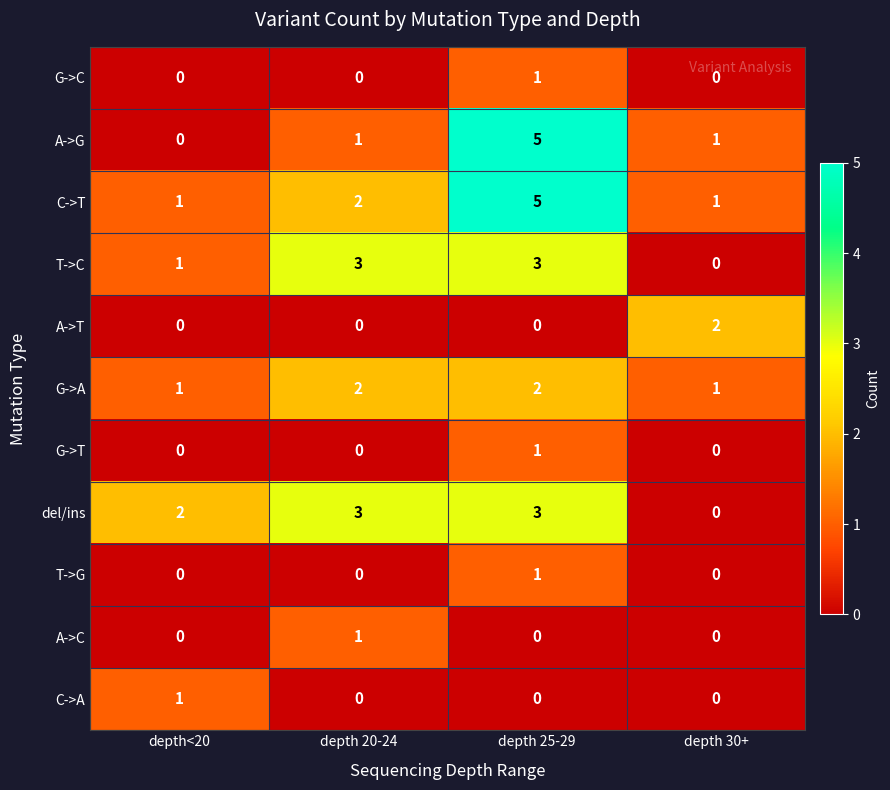

What is the sum of the T->C values at depth 30+ and depth 20-24?

3